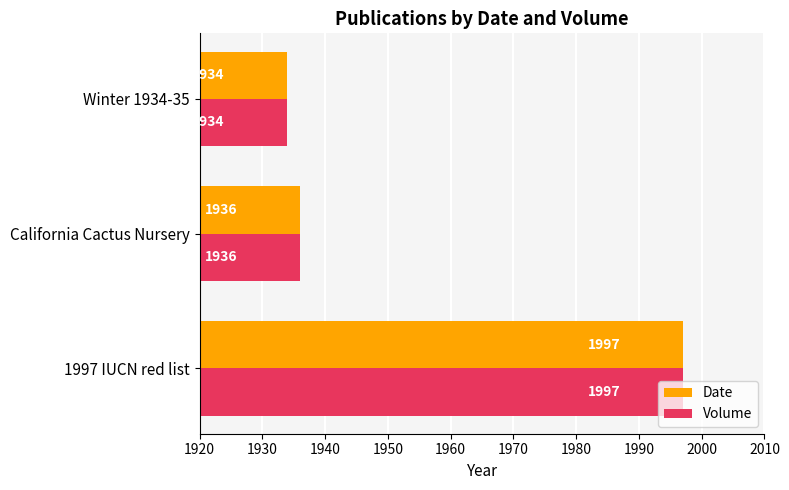

How many categories are shown in the chart?

3